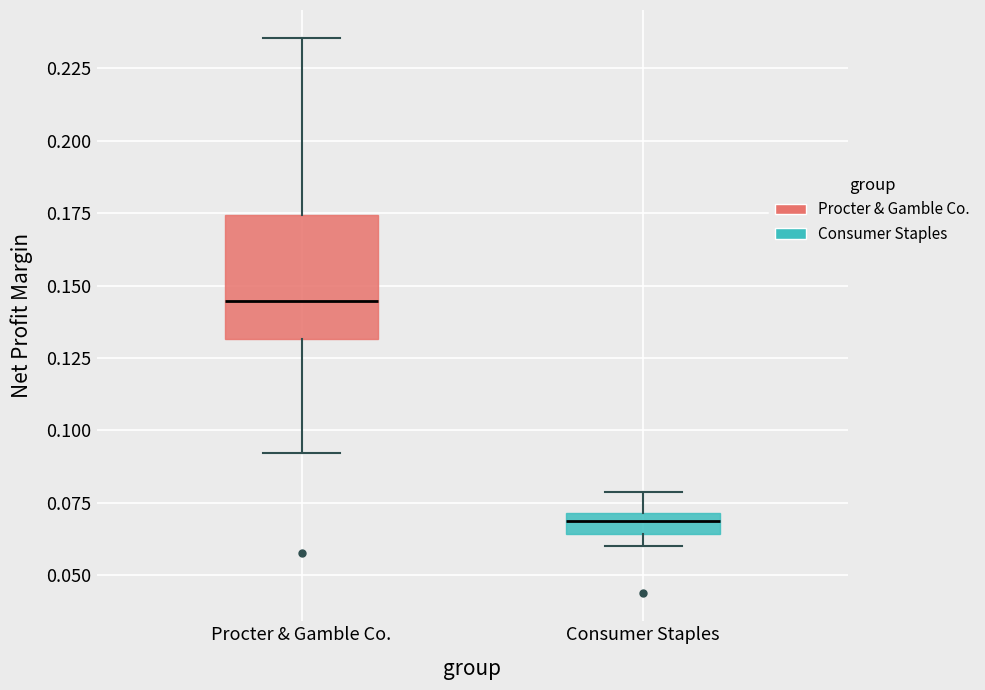

Where does the upper whisker of the box for Consumer Staples end on the y-axis? The values are not printed on the chart, so give them approximately, as read against the axis.

0.080